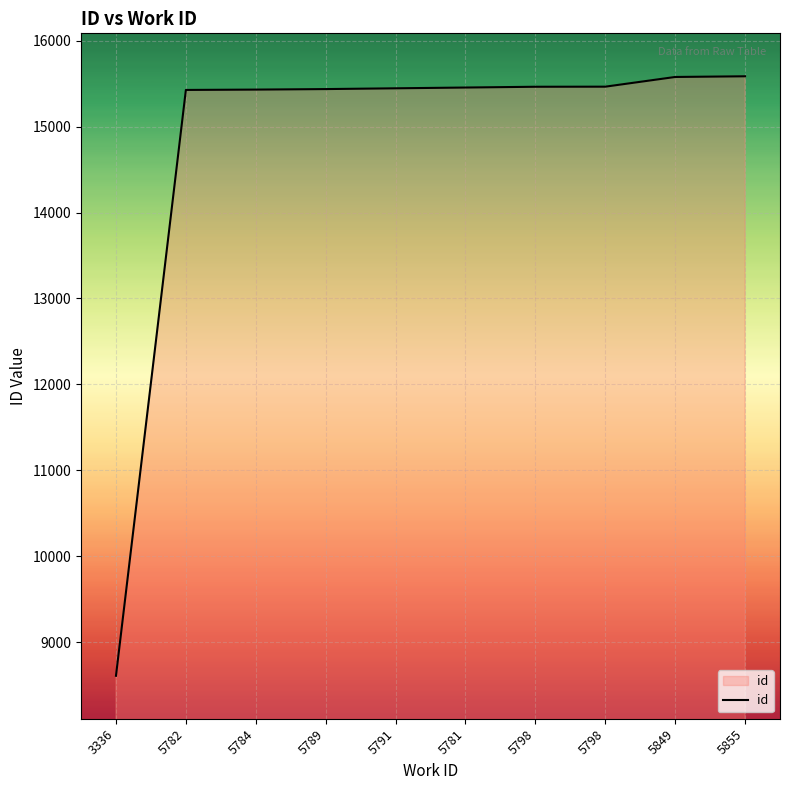

True or false: there are more than 0 points higher than both neighbors.

False